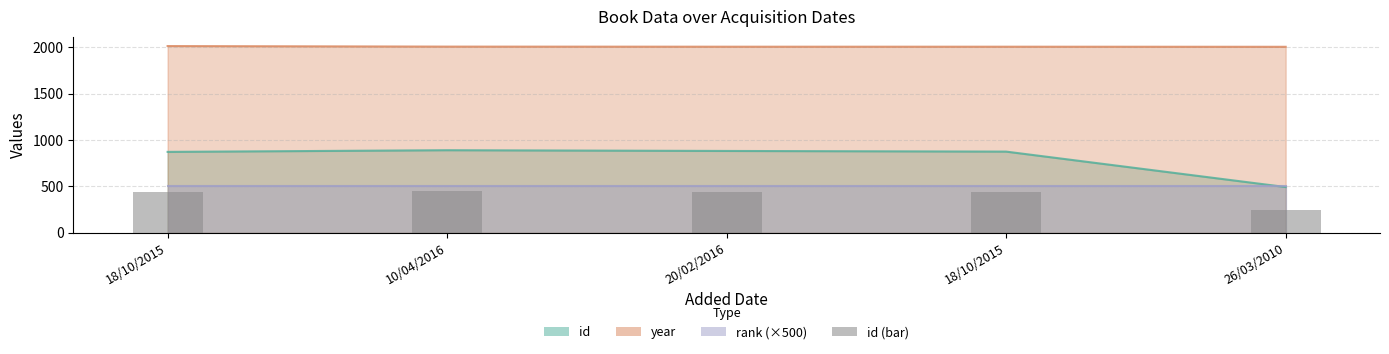

What value does the data have at 18/10/2015?

436.0